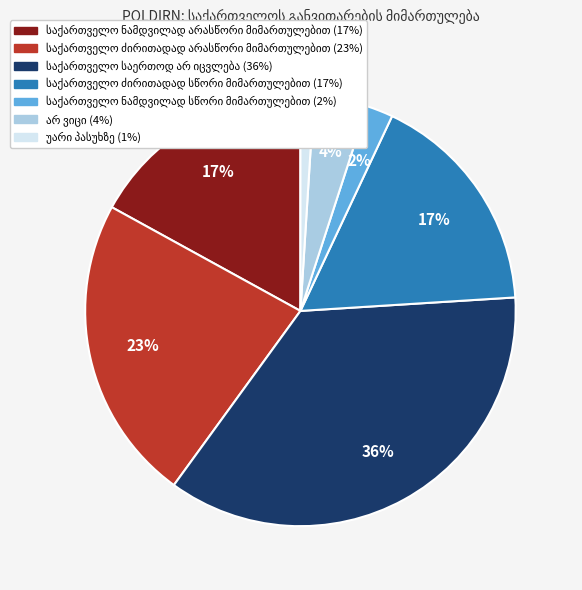

Does any single category account for the majority?

No